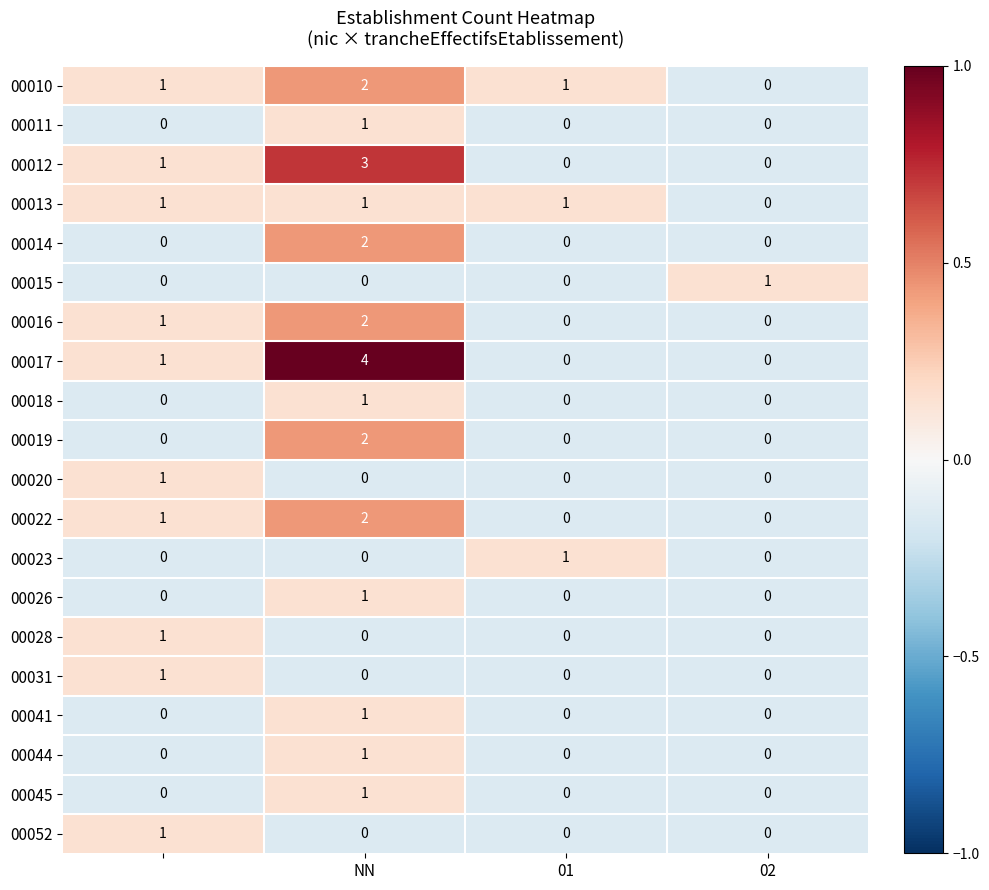

How many series are shown in this chart?

20